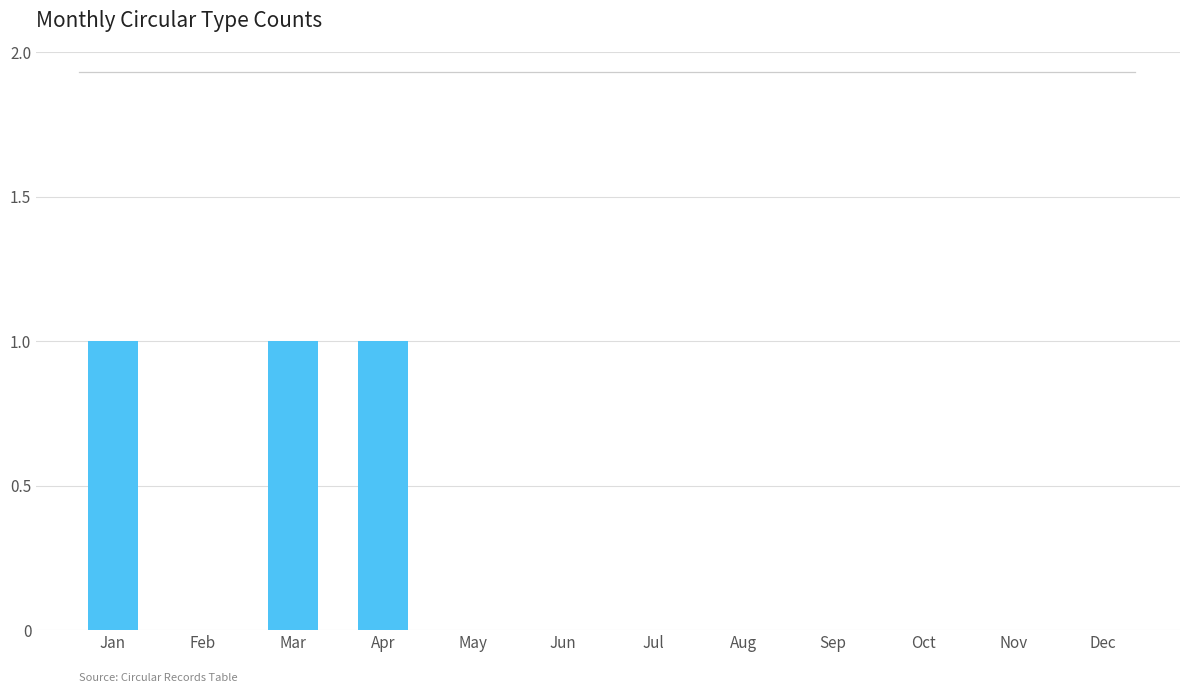

Reading left to right, what are all the values shown in this chart?

Jan=1	Feb=0	Mar=1	Apr=1	May=0	Jun=0	Jul=0	Aug=0	Sep=0	Oct=0	Nov=0	Dec=0